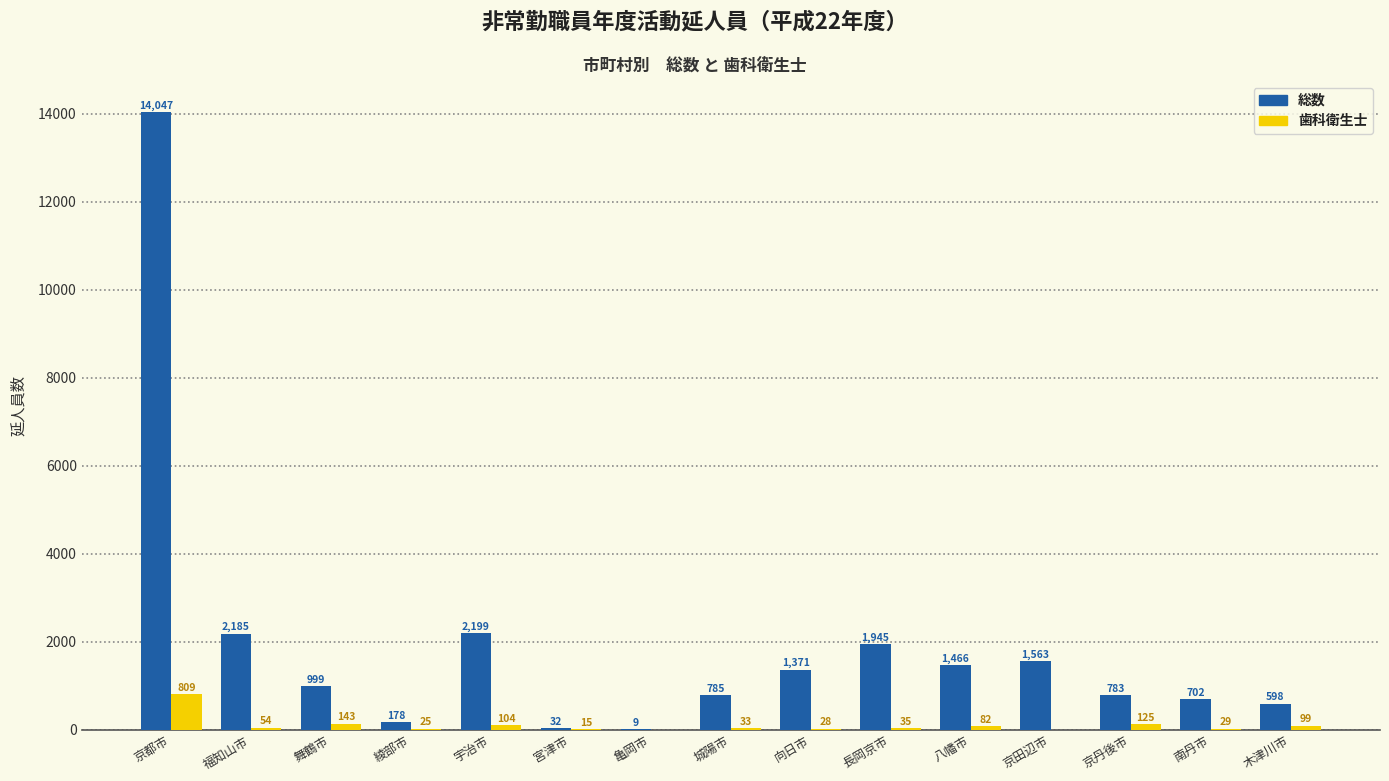

Is it true that 総数 equals 788 at 向日市?

False